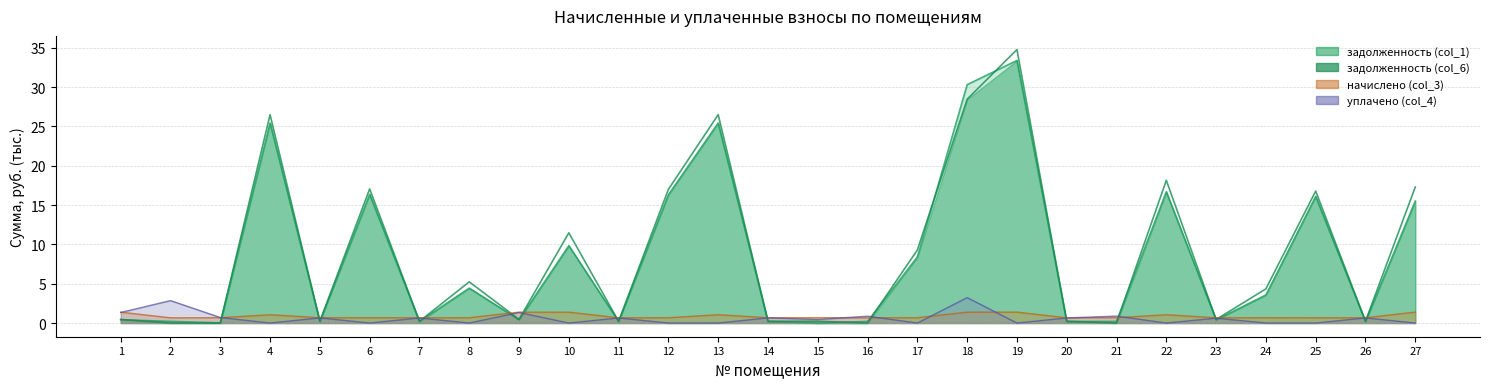

What is the value of the уплачено (col_4) point at the 16th from the left?

0.9